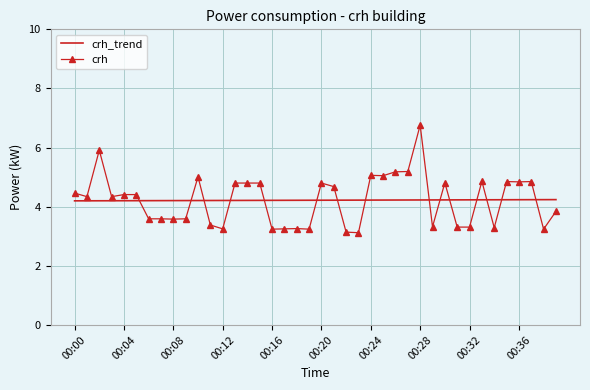

Rank the series by their maximum value, from highest to lowest.

crh, crh_trend